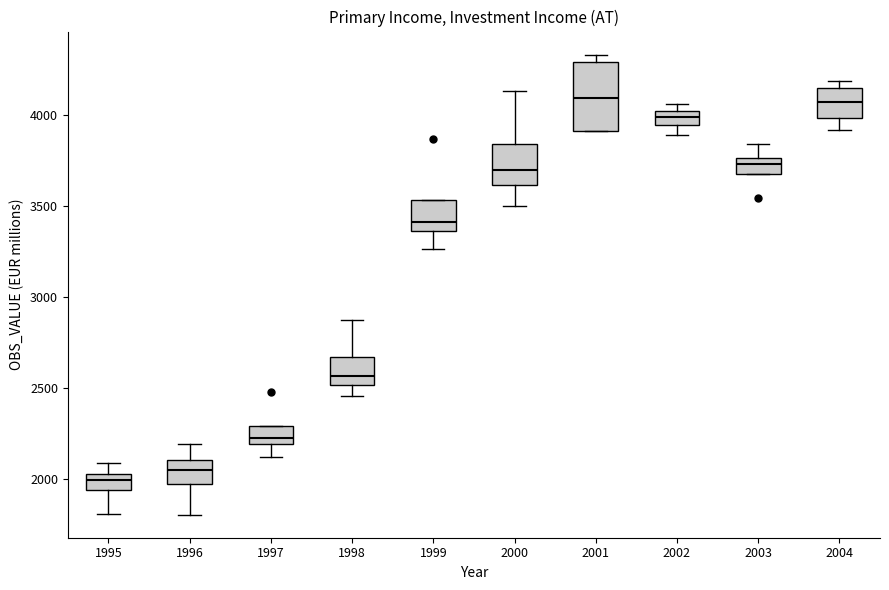

Reading left to right, read every box against the y-axis: the position of its median line, the range the box covers, and the ends of its whiskers. The values are not printed on the chart, so give them approximately, as read against the axis.

1995: median 2000, box 1950 to 2050, whiskers 1800 to 2100
1996: median 2050, box 1950 to 2100, whiskers 1800 to 2200
1997: median 2200 (just above the box's lower edge), box 2200 to 2300, whiskers 2100 to 2300
1998: median 2550, box 2500 to 2650, whiskers 2450 to 2850
1999: median 3400, box 3350 to 3550, whiskers 3250 to 3550
2000: median 3700, box 3600 to 3850, whiskers 3500 to 4150
2001: median 4100, box 3900 to 4300, whiskers 3900 to 4350
2002: median 4000, box 3950 to 4050, whiskers 3900 to 4050 (just above the box's upper edge)
2003: median 3750 (inside the box), box 3700 to 3750, whiskers 3700 to 3850
2004: median 4050, box 4000 to 4150, whiskers 3900 to 4200